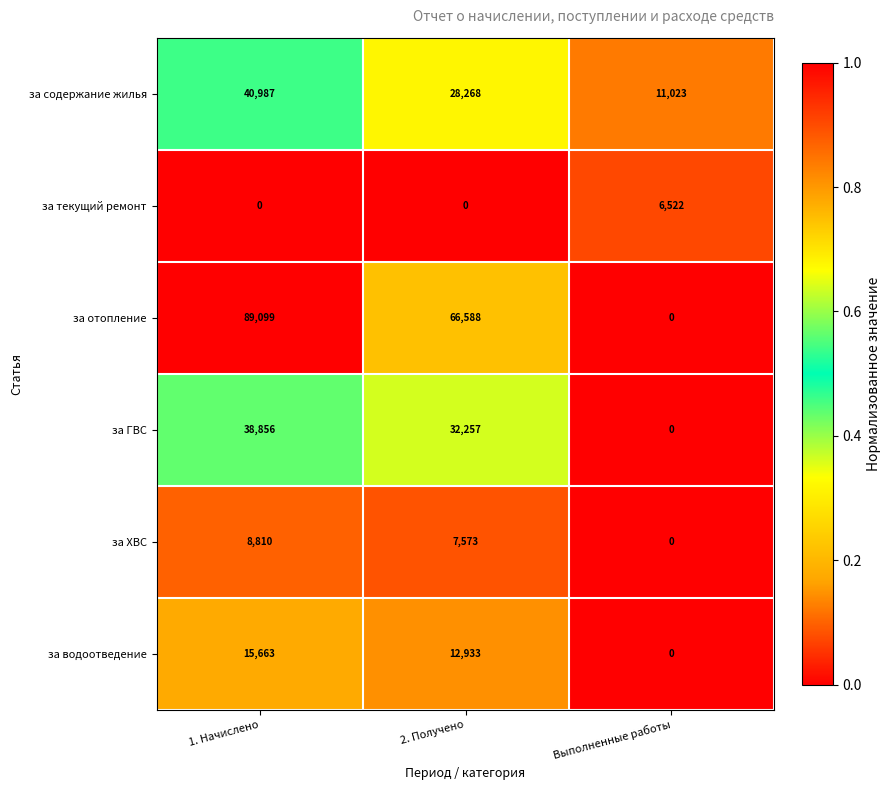

The за ГВС series shows 38856 at 1. Начислено. True or false?

True